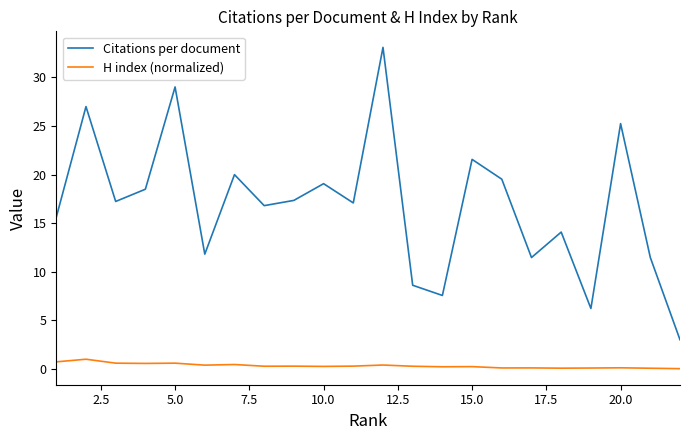

True or false: Citations per document and H index (normalized) cross at least once.

False